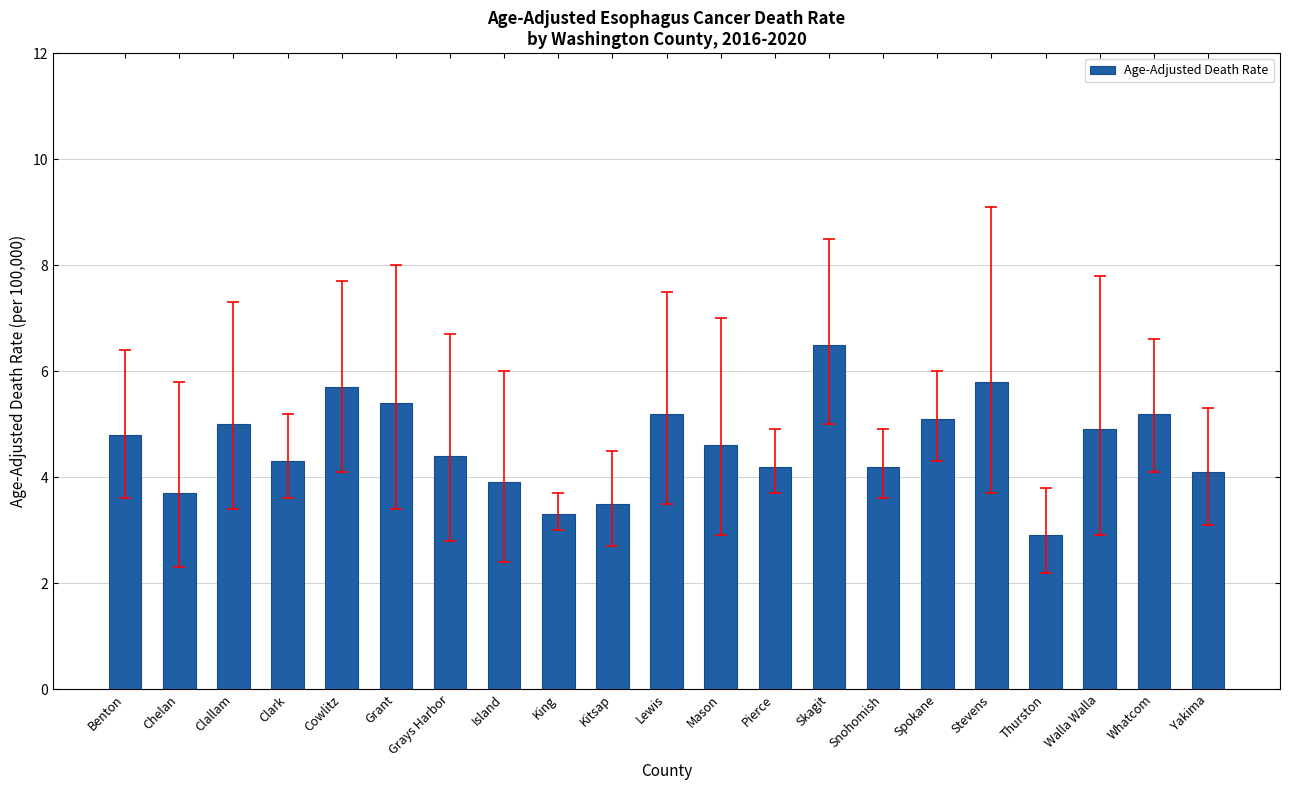

What is the difference between the maximum and minimum values?

3.6